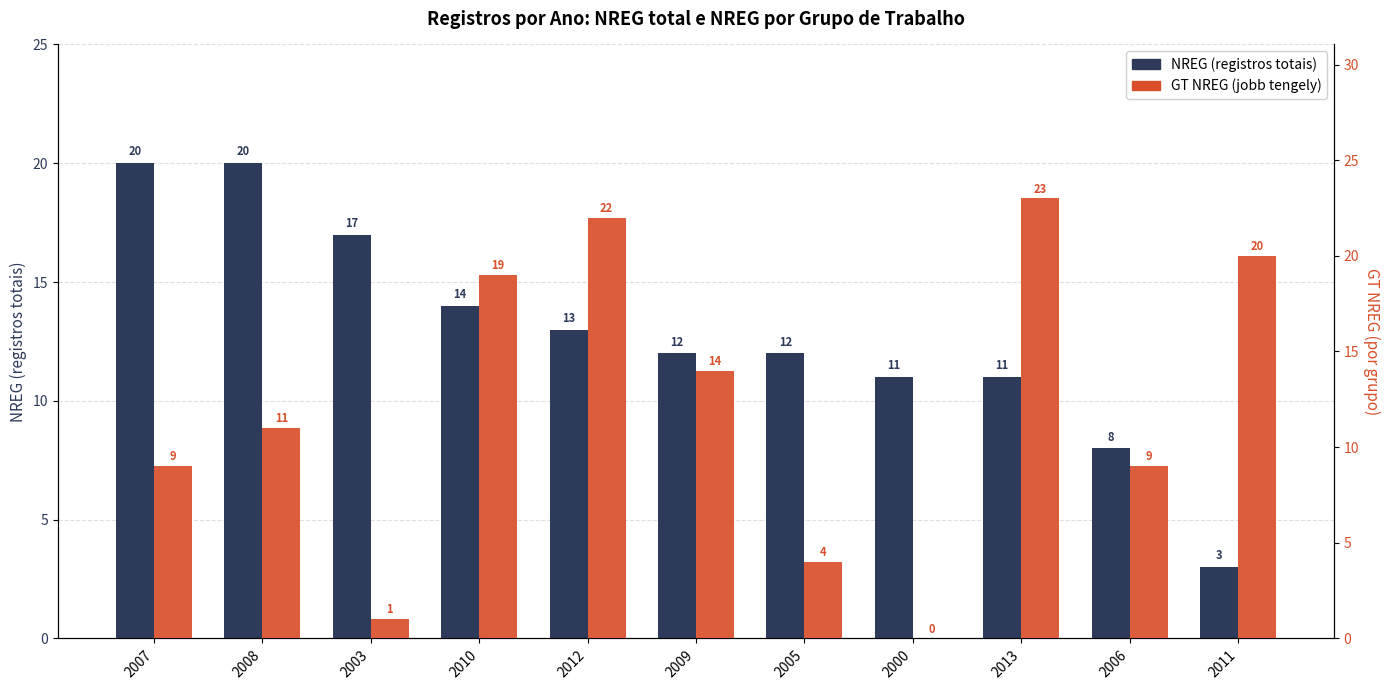

Which category has the lowest value in the GT NREG (por grupo) series?

2000